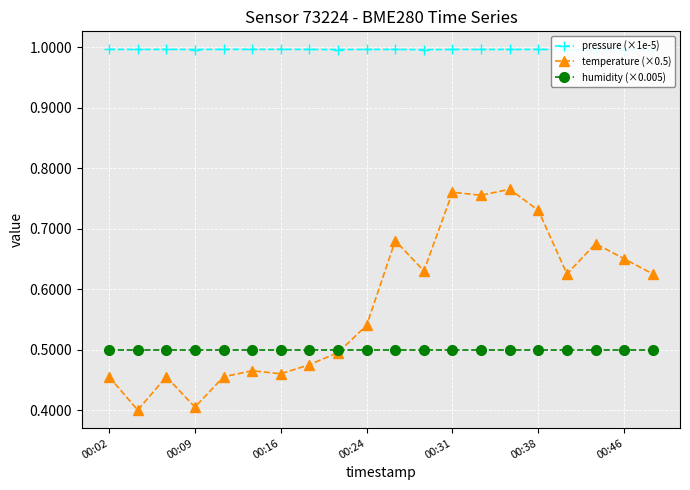

How many lines are shown in the chart?

3